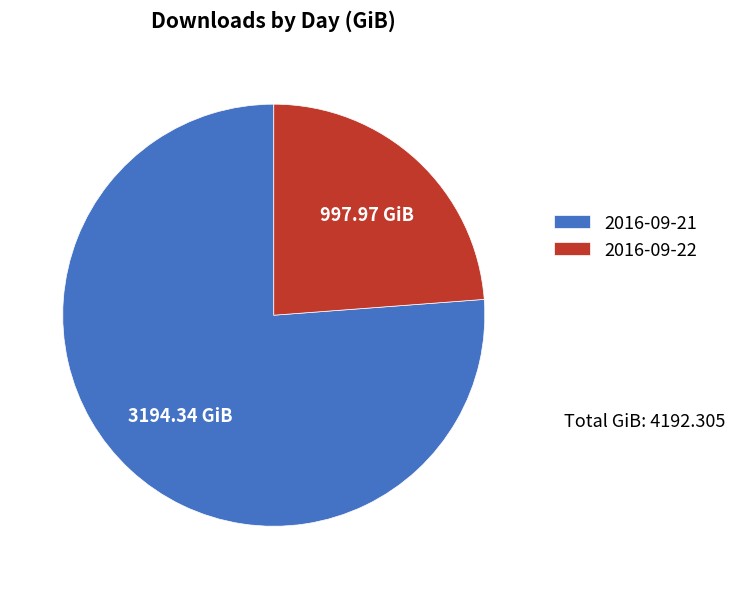

Is the sum of 2016-09-21 and 2016-09-22 greater than half?

Yes